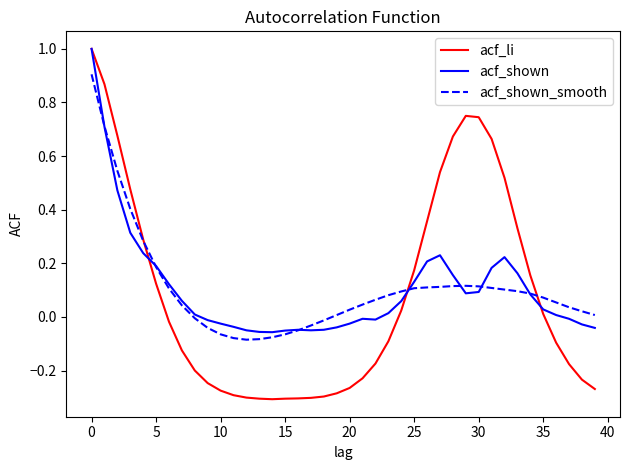

What are all the series names shown in the legend?

acf_li, acf_shown, acf_shown_smooth